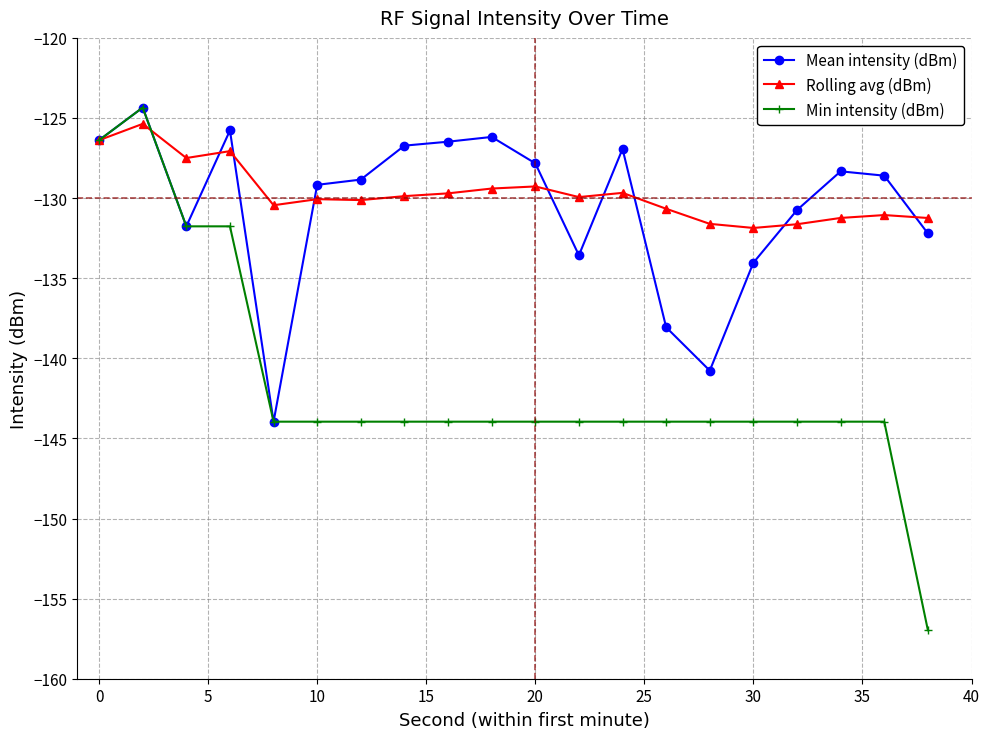

What is the value of the Mean intensity (dBm) point at the 17th from the left?

-130.7